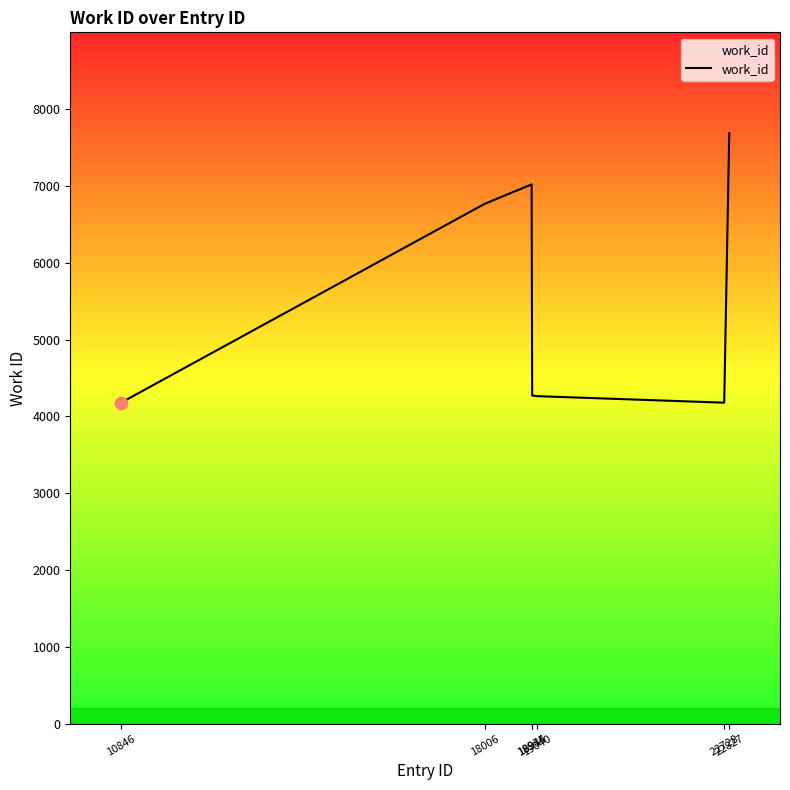

Which has a higher value, 18945 or 22827?

22827